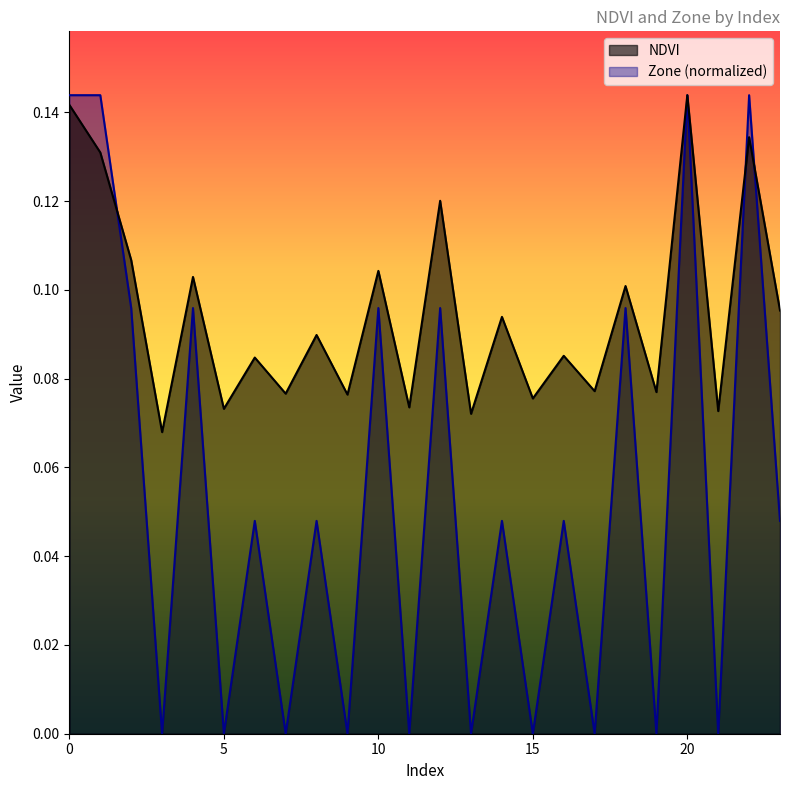

List the series in order of their overall mean, highest first.

NDVI, Zone (normalized)